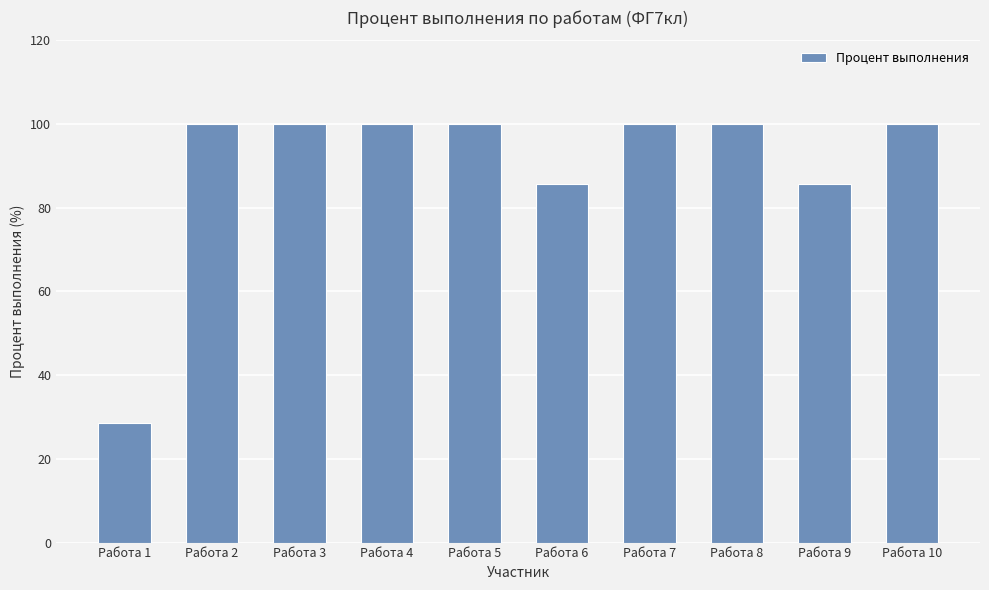

The chart shows a value of 100.0 at Работа 8. True or false?

True